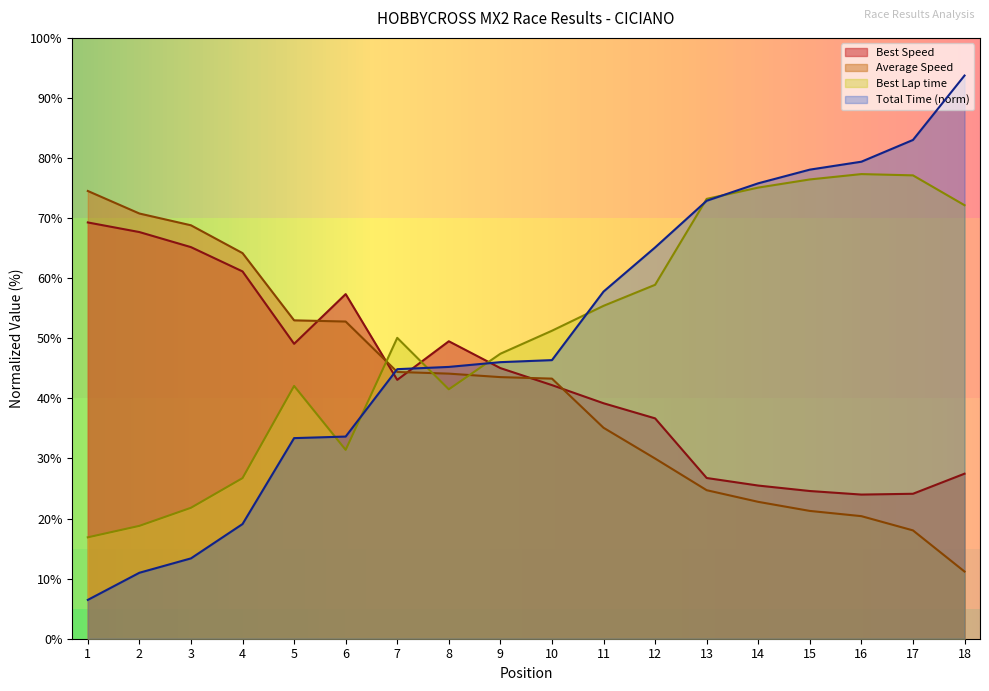

True or false: Best Lap time has more than 1 points higher than both neighbors.

True